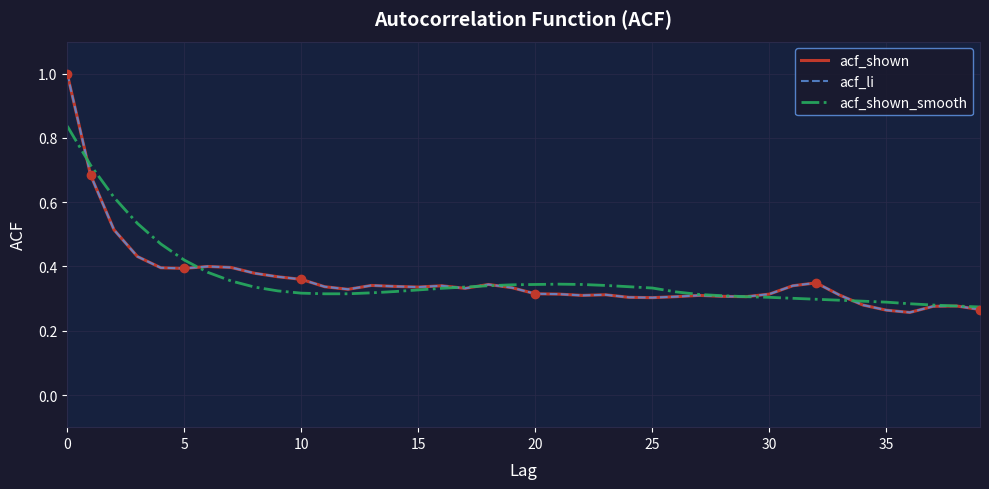

What is the maximum value shown in the chart?

1.0